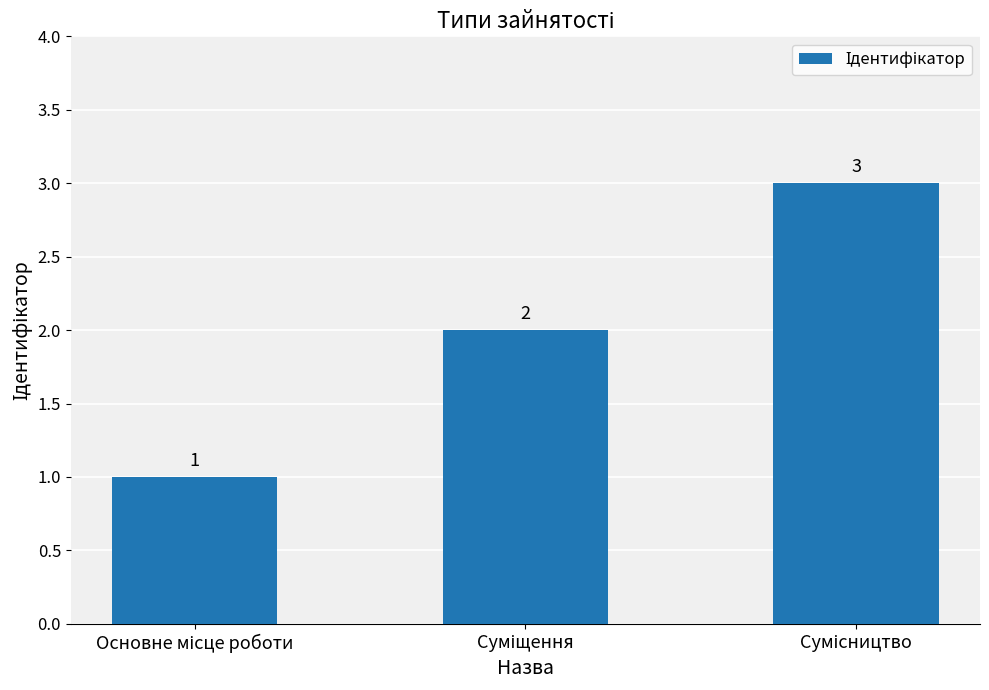

What is the sum of all values?

6